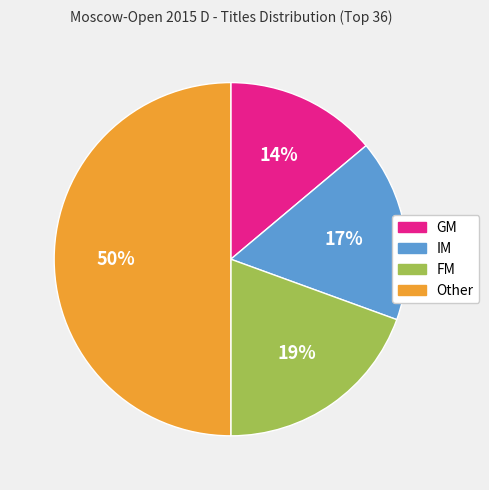

To the nearest percent, what is the difference between the largest and smallest slice percentages?

36%